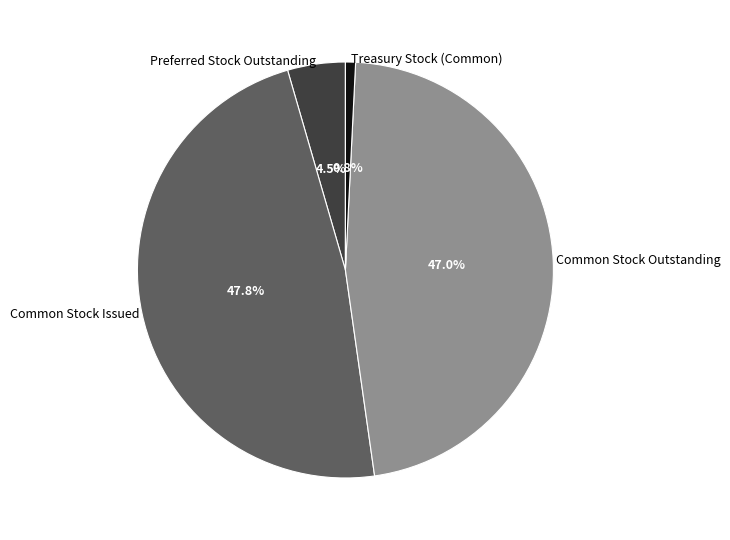

To the nearest percent, what portion does Common Stock Issued represent?

48%